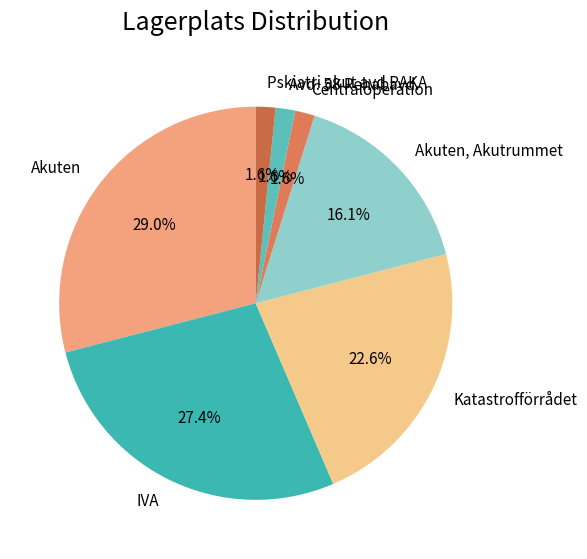

Count the number of slices in the pie.

7